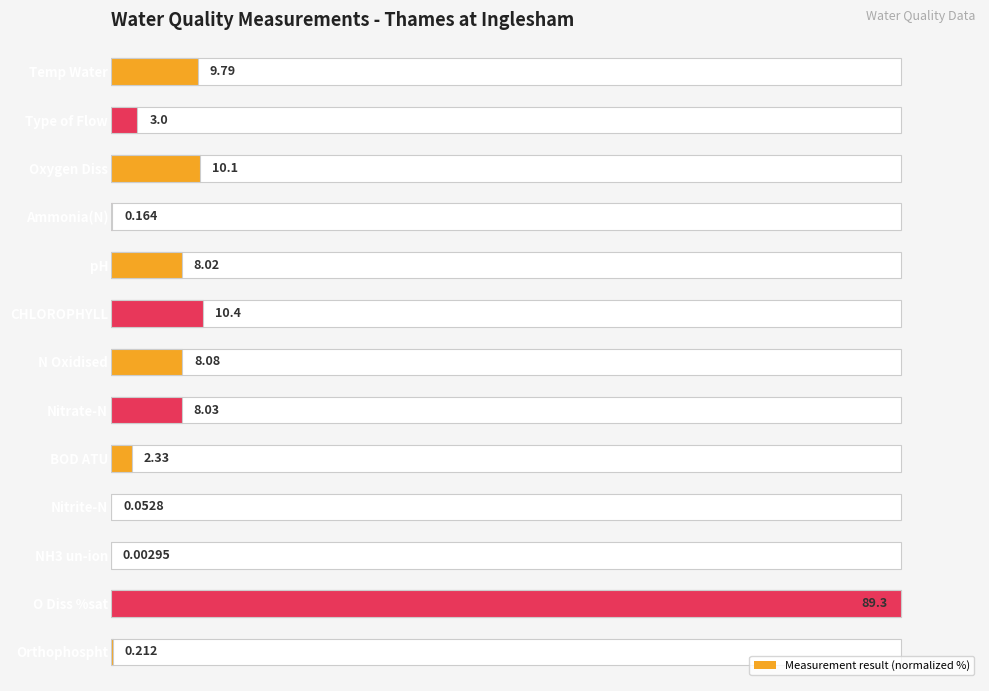

What is the ratio of the value at Type of Flow to the value at BOD ATU?

1.3